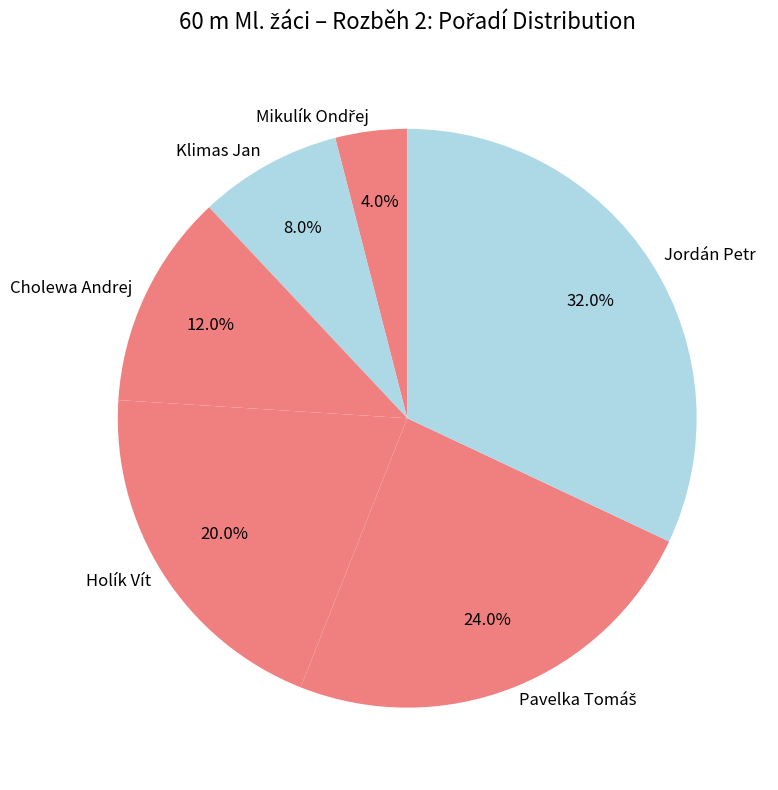

Which category has the biggest portion of the pie?

Jordán Petr